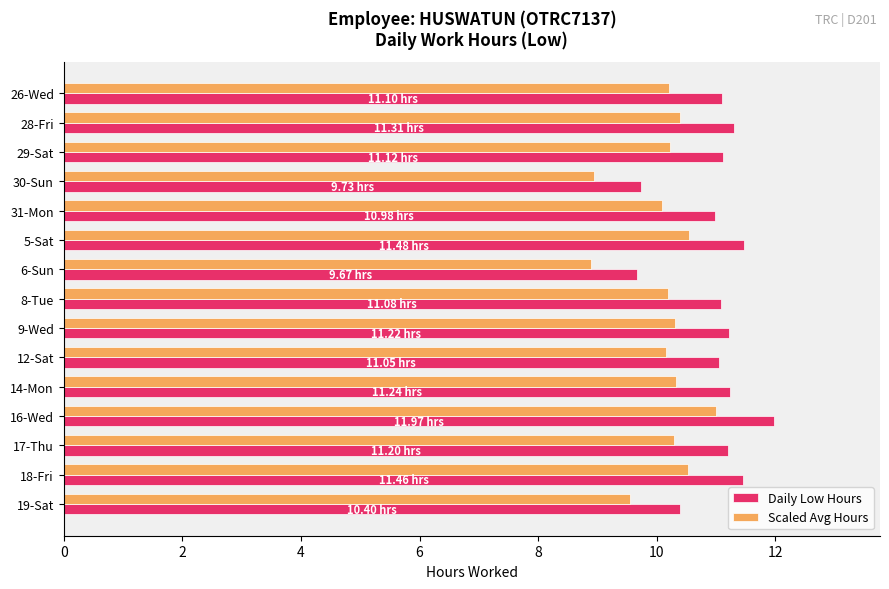

What is the greatest value displayed?

12.0